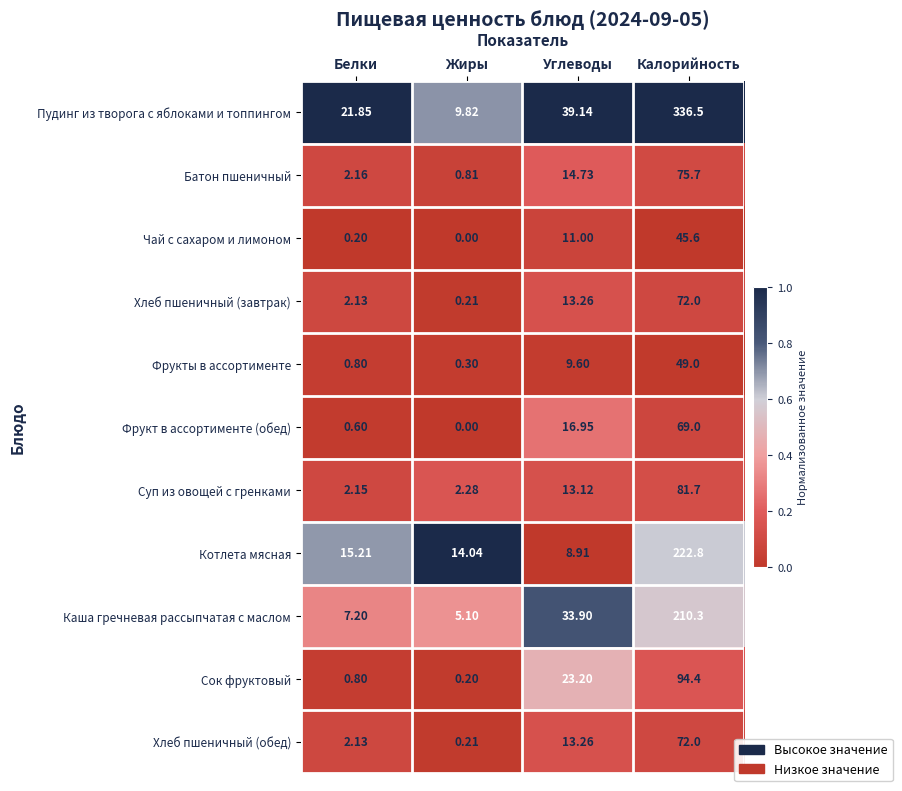

Rank the categories by Сок фруктовый value from highest to lowest.

Калорийность, Углеводы, Белки, Жиры